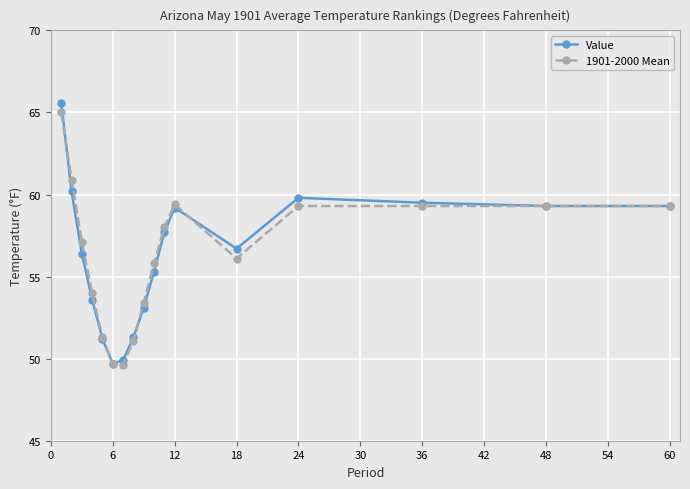

At how many categories does at least one series exceed 55?

11